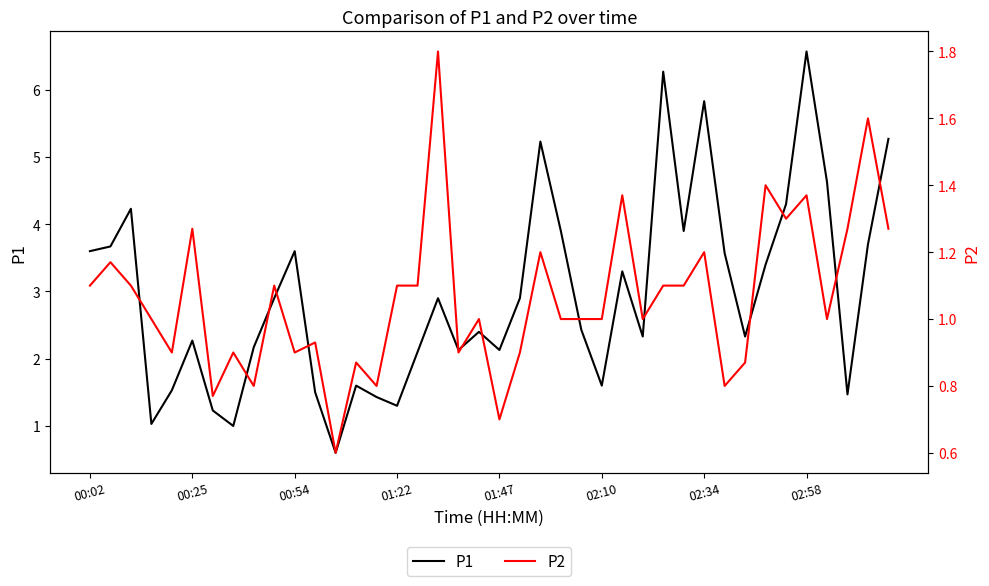

What is the difference between the maximum and second lowest values in the P1 series?

5.6